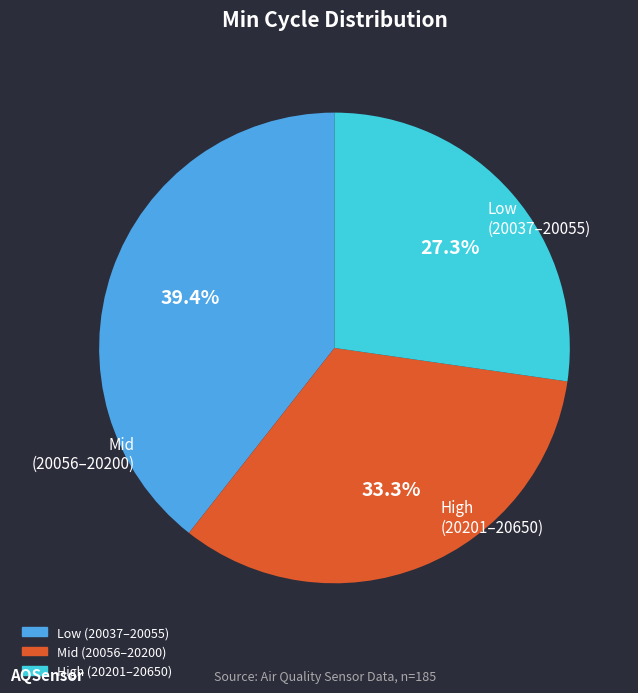

Is there any slice that represents more than half of the pie?

No